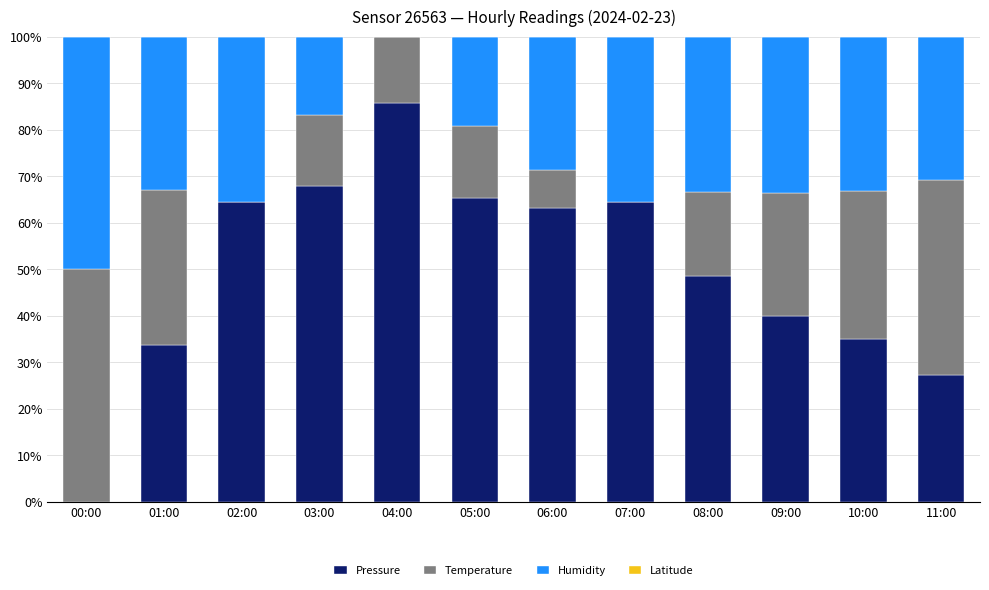

What is the total value across all series at 01:00?

100.0